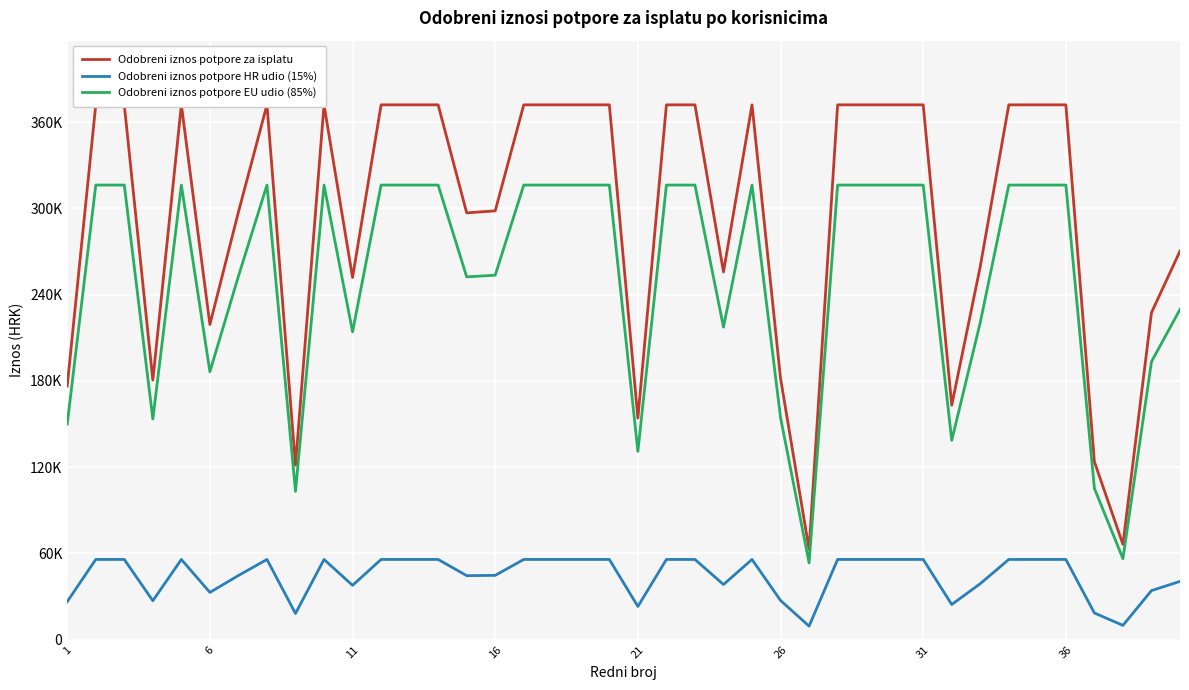

What is the minimum value for Odobreni iznos potpore za isplatu?

62830.7